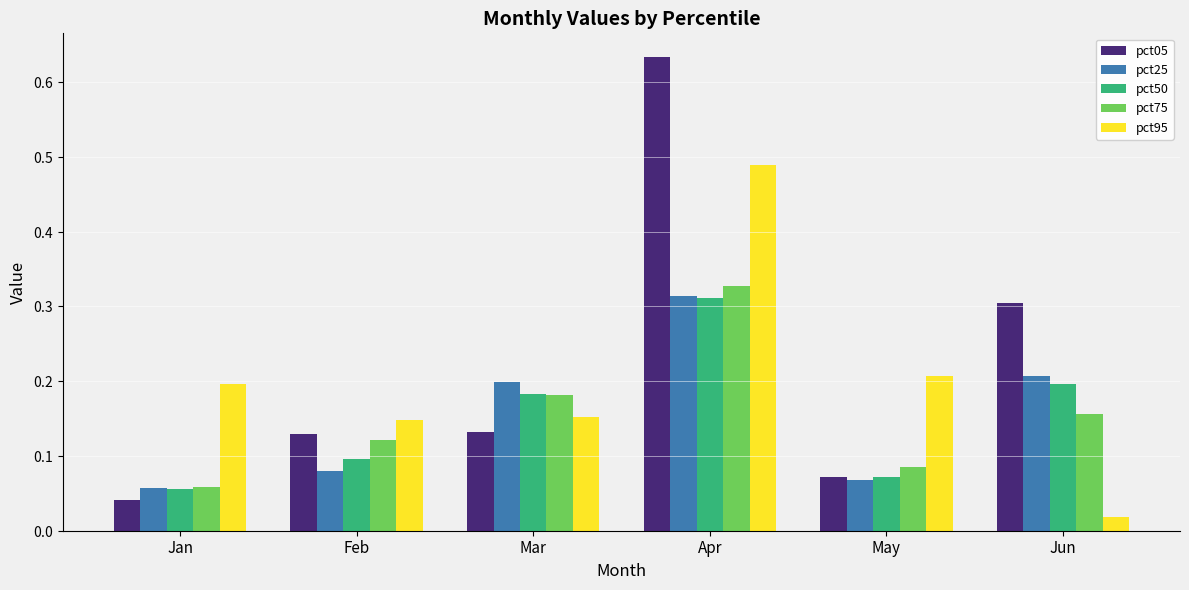

What are all the series names shown in the legend?

pct05, pct25, pct50, pct75, pct95